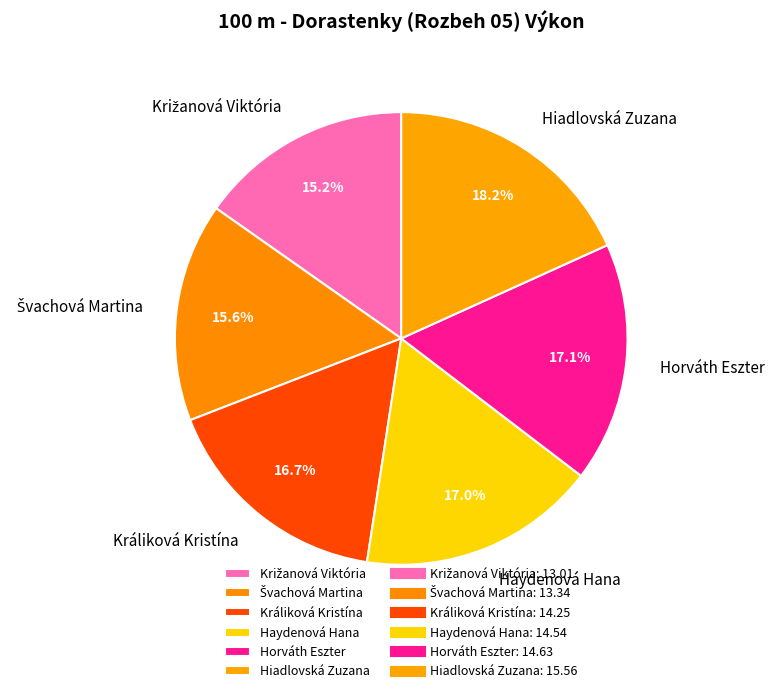

To the nearest percent, what is the difference between the largest and smallest slice percentages?

3%